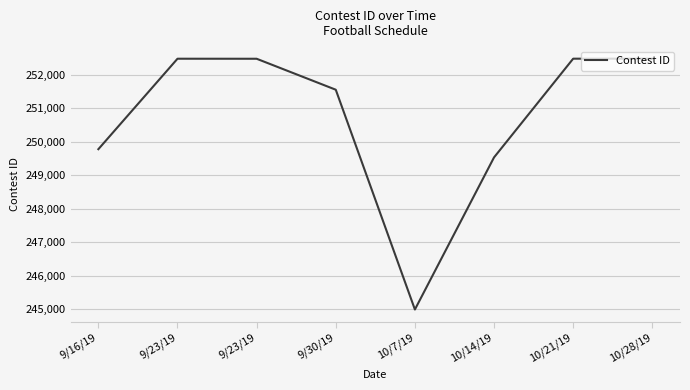

What is the minimum value shown in the chart?

244986